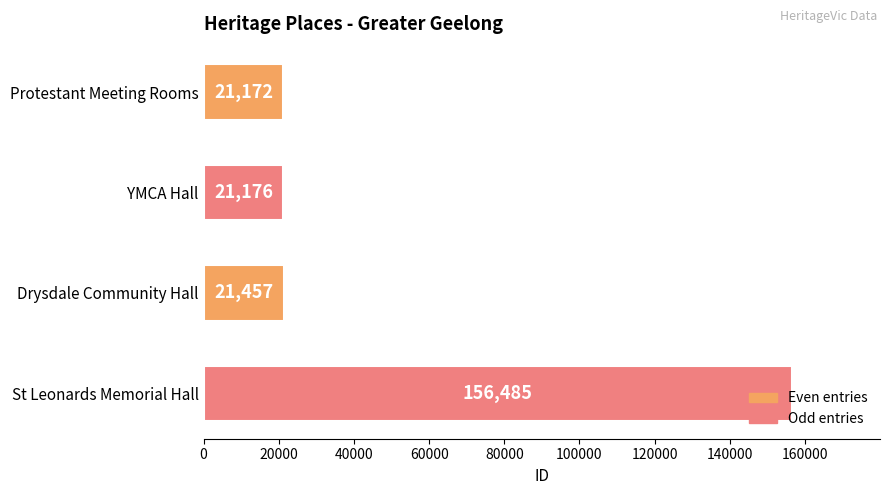

The value at St Leonards Memorial Hall is 156485. True or false?

True